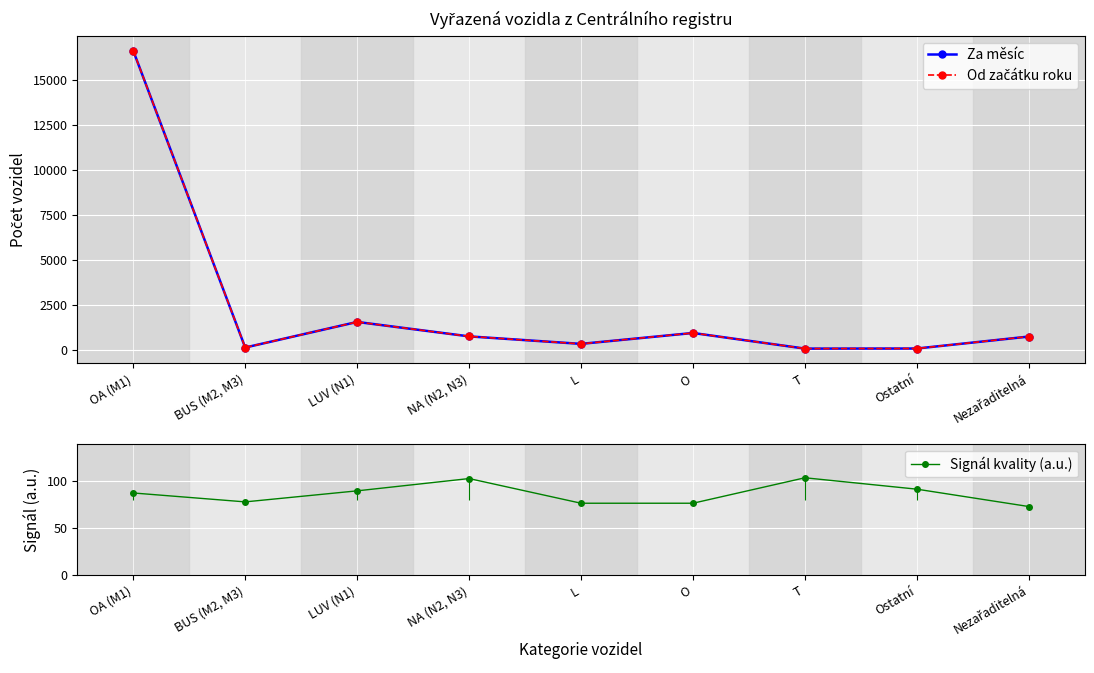

What is the value of the Od začátku roku point at the 3rd from the left?

1543.0